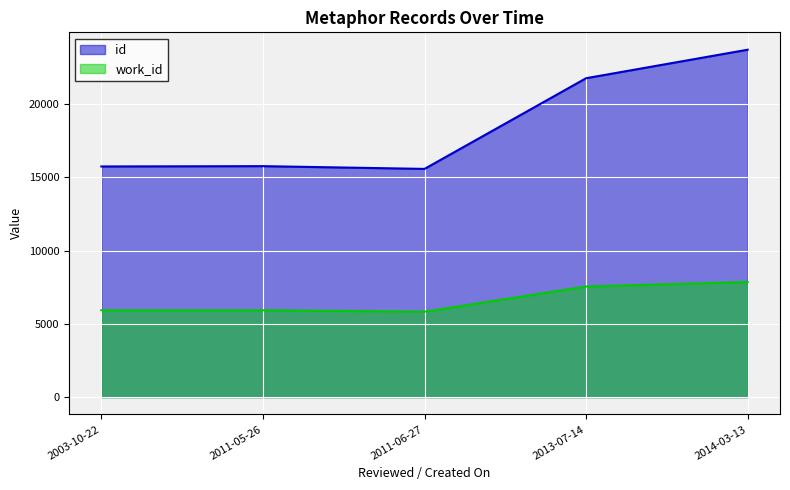

Rank the series at 2013-07-14 from highest to lowest value.

id, work_id